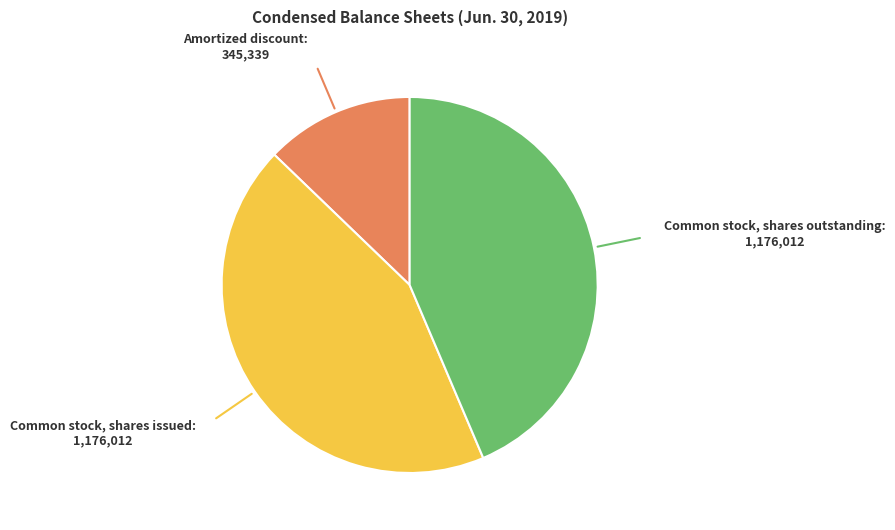

How many slices are in this pie chart?

3